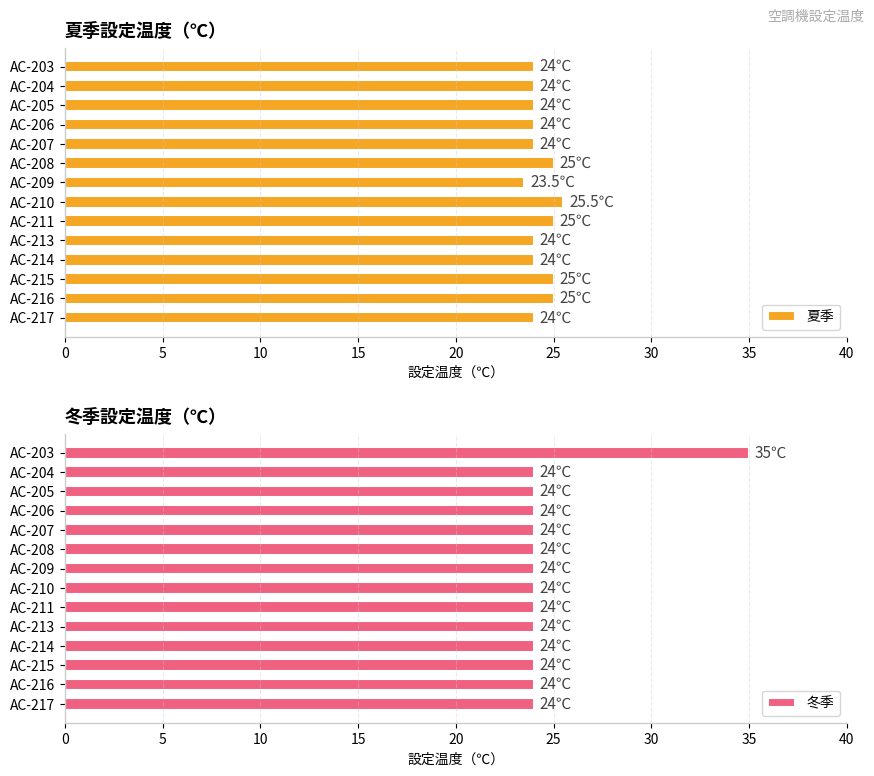

How many data points in 夏季 are above 24?

5